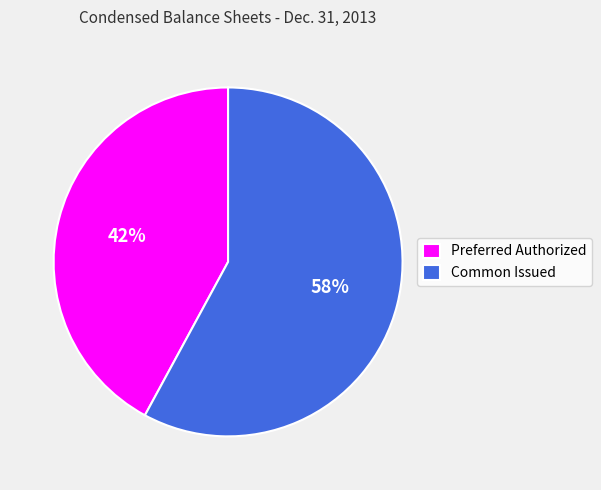

Is the sum of Common Issued and Preferred Authorized greater than half?

Yes